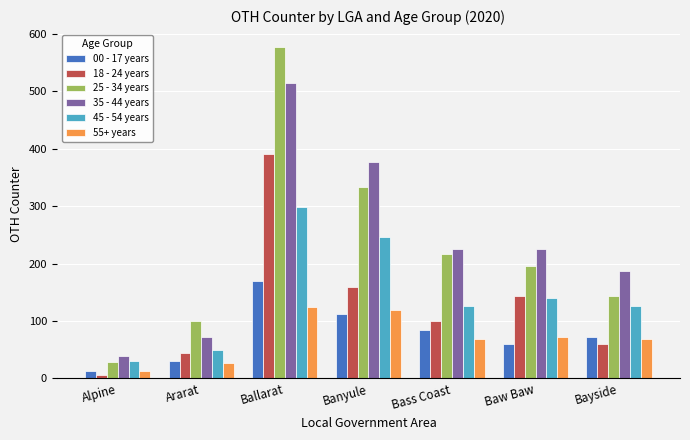

List the series in order of their peak value, lowest first.

55+ years, 00 - 17 years, 45 - 54 years, 18 - 24 years, 35 - 44 years, 25 - 34 years